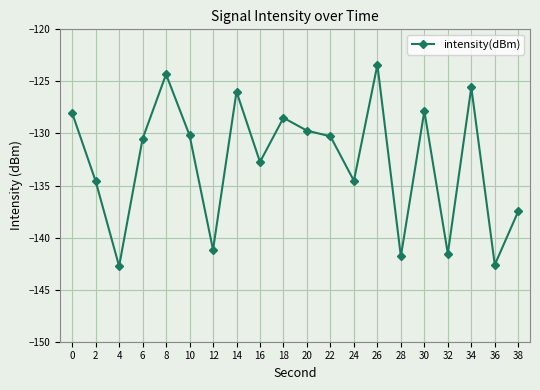

At which label is the value closest to -133?

16